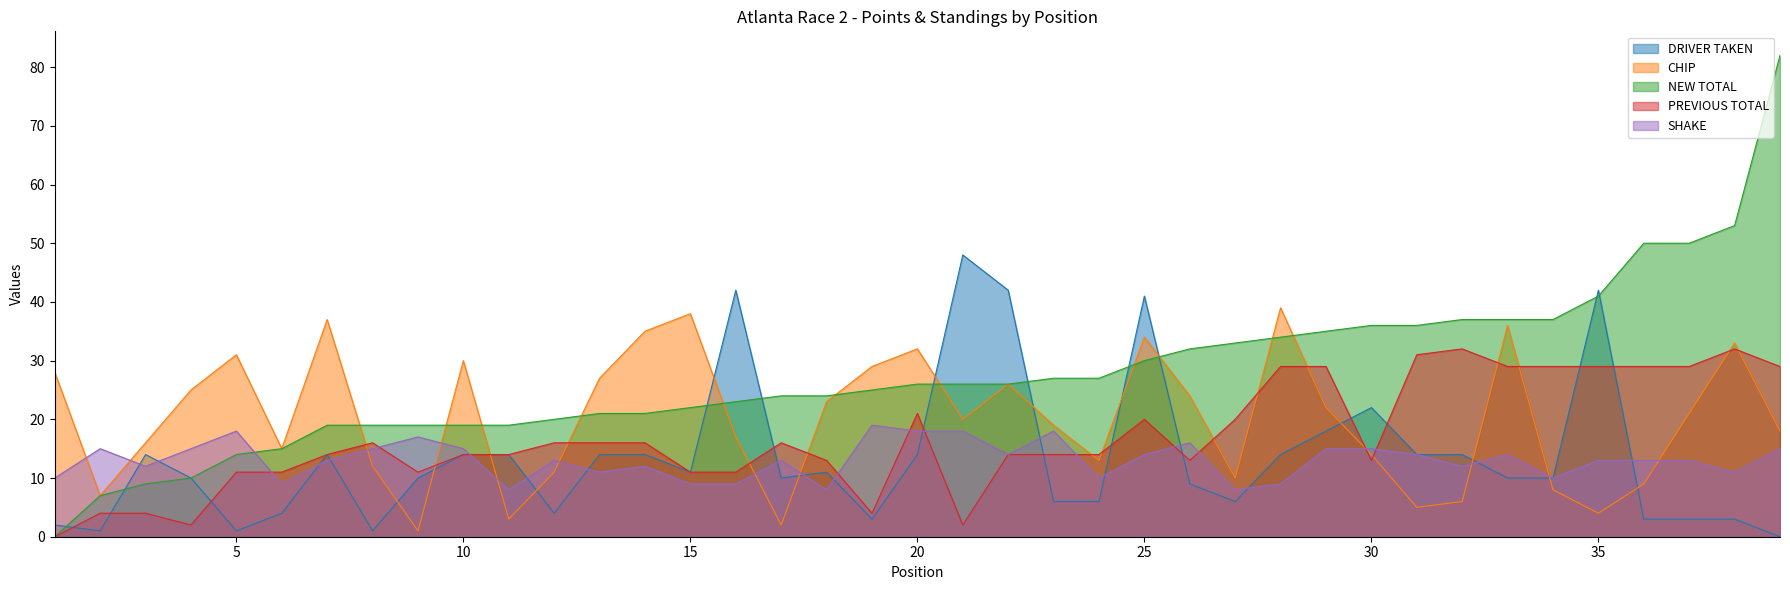

Between 37 and 36, which is larger?

37